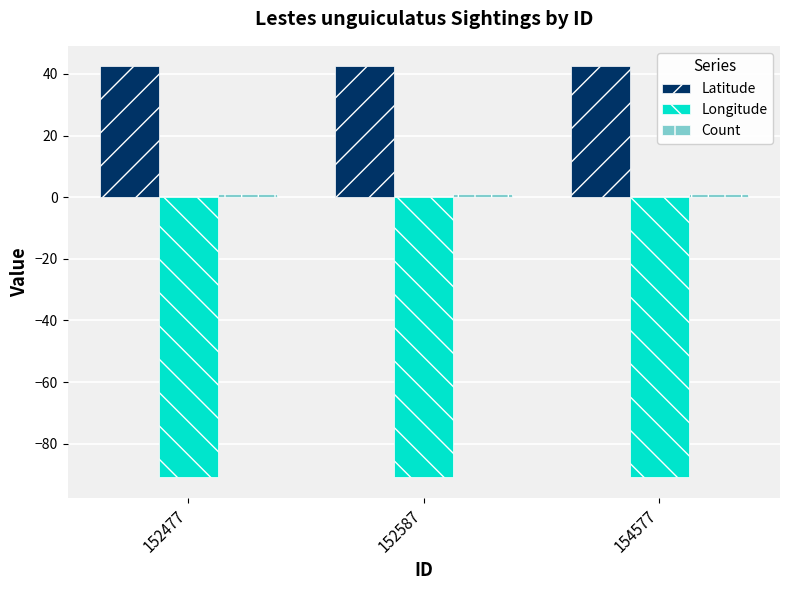

Is it true that Longitude equals -90.8 at 154577?

True